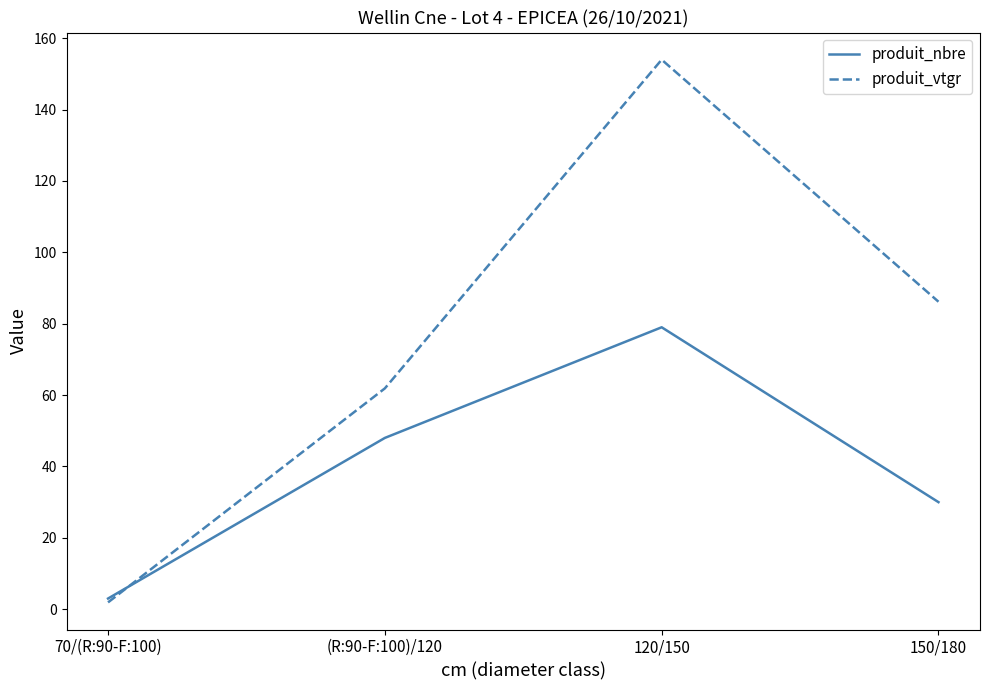

At which label does produit_nbre reach its minimum?

70/(R:90-F:100)